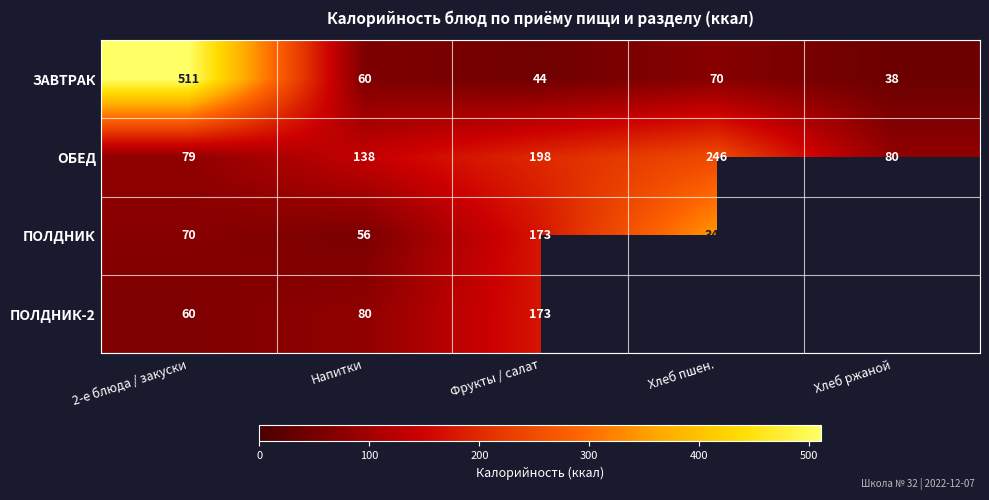

At which label is ЗАВТРАК closest to 274?

Хлеб пшен.